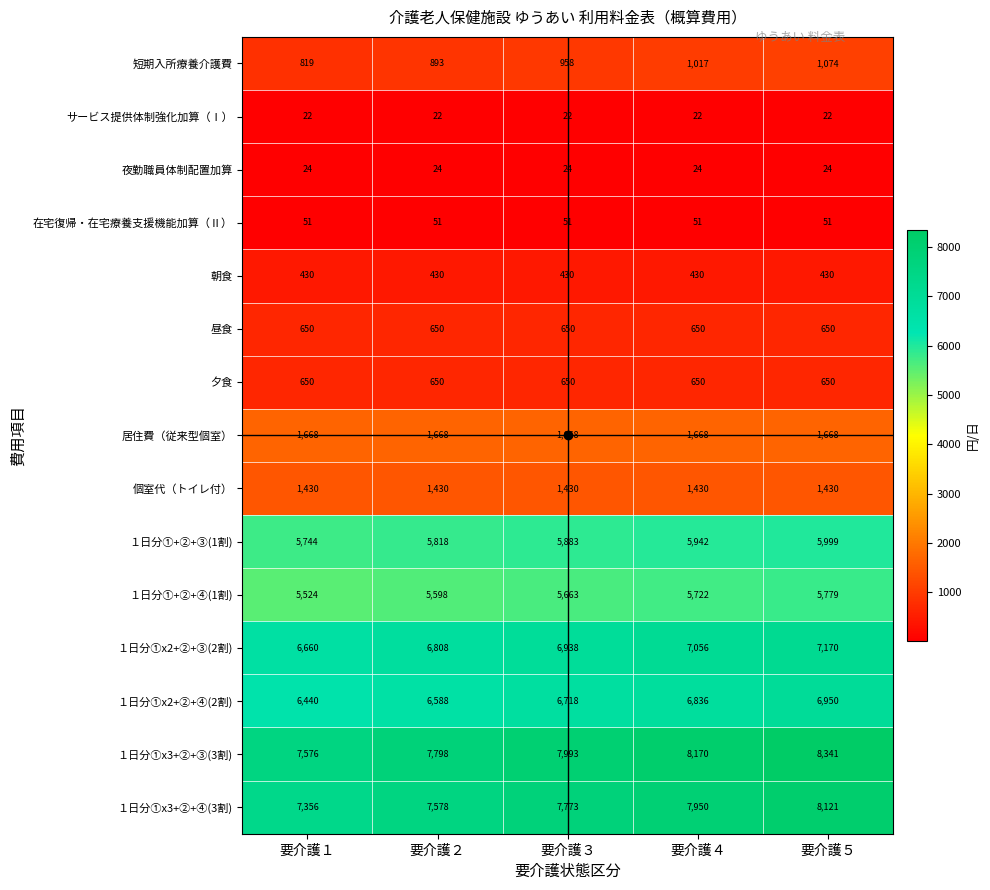

What is the minimum value shown in the chart?

22